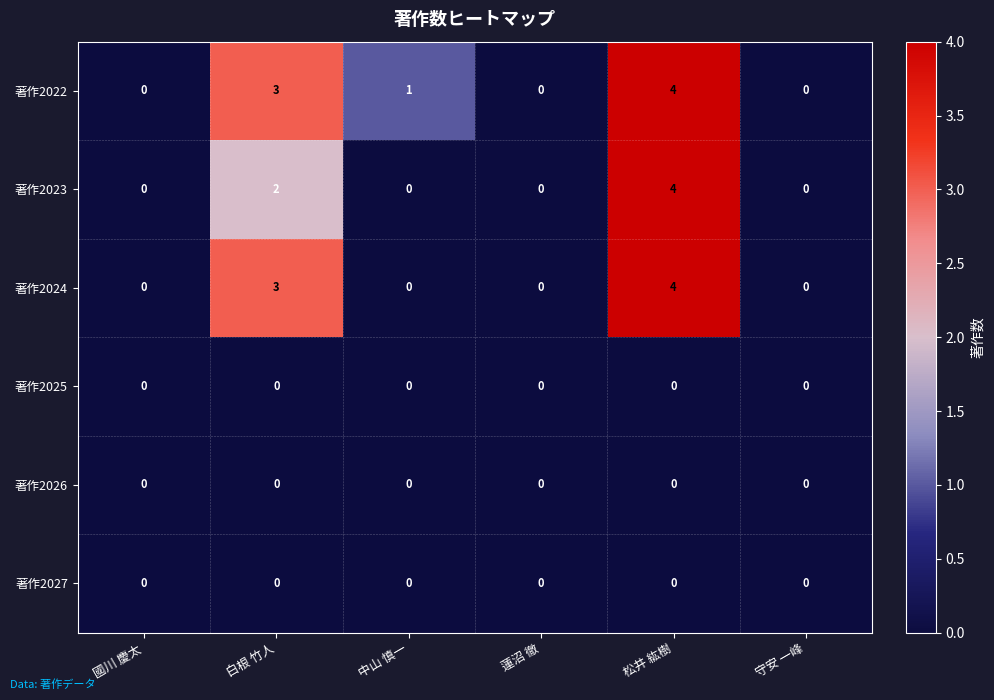

How many distinct data groups are displayed?

6